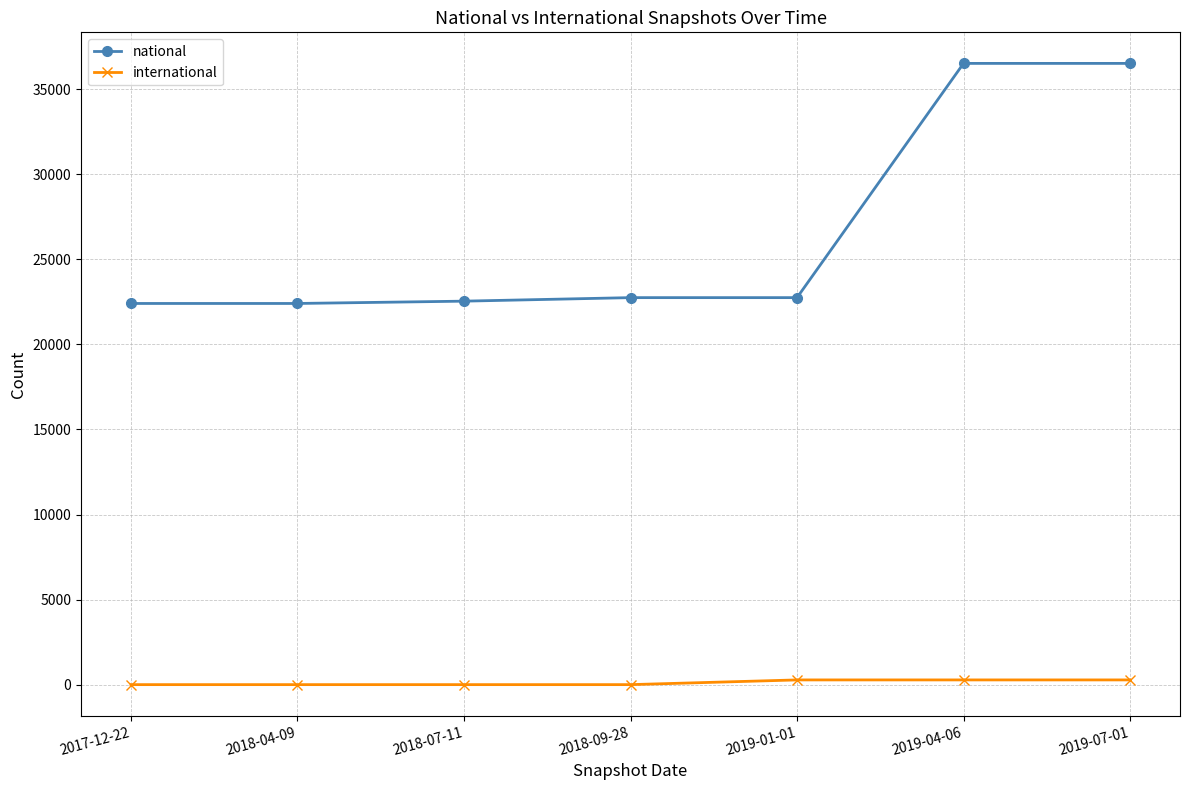

What are all the series names shown in the legend?

national, international